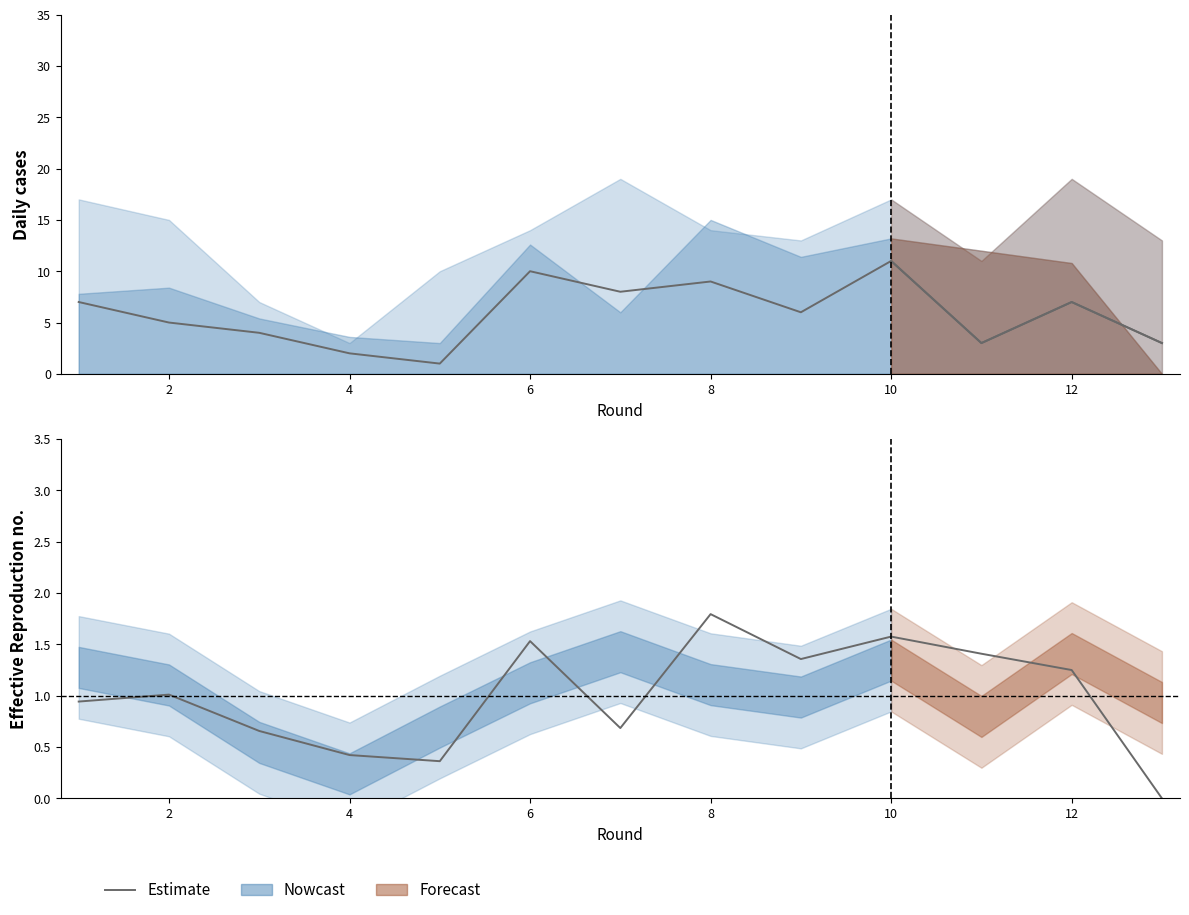

Reading left to right, transcribe all the data shown in this chart.

0.9	1.0	0.7	0.4	0.4	1.5	0.7	1.8	1.4	1.6	1.4	1.3	0.0